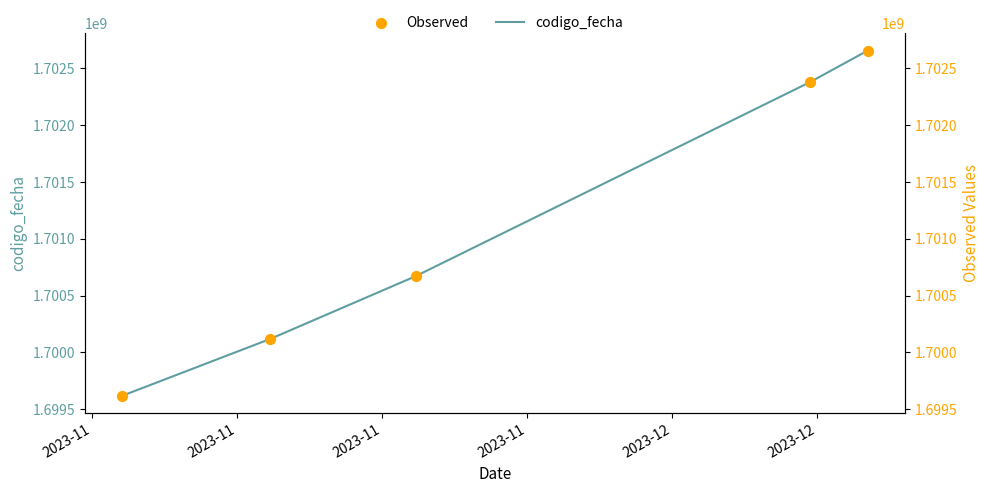

Which series contains the highest Y value?

codigo_fecha